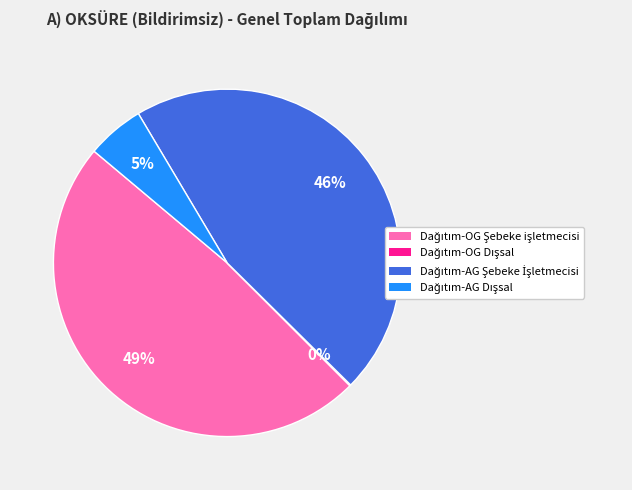

To the nearest percent, what is the average slice percentage?

25%